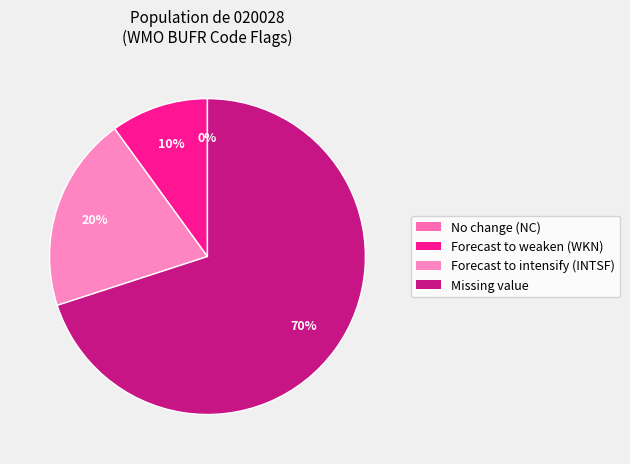

The Forecast to weaken (WKN) slice represents 19% of the pie. True or false?

False